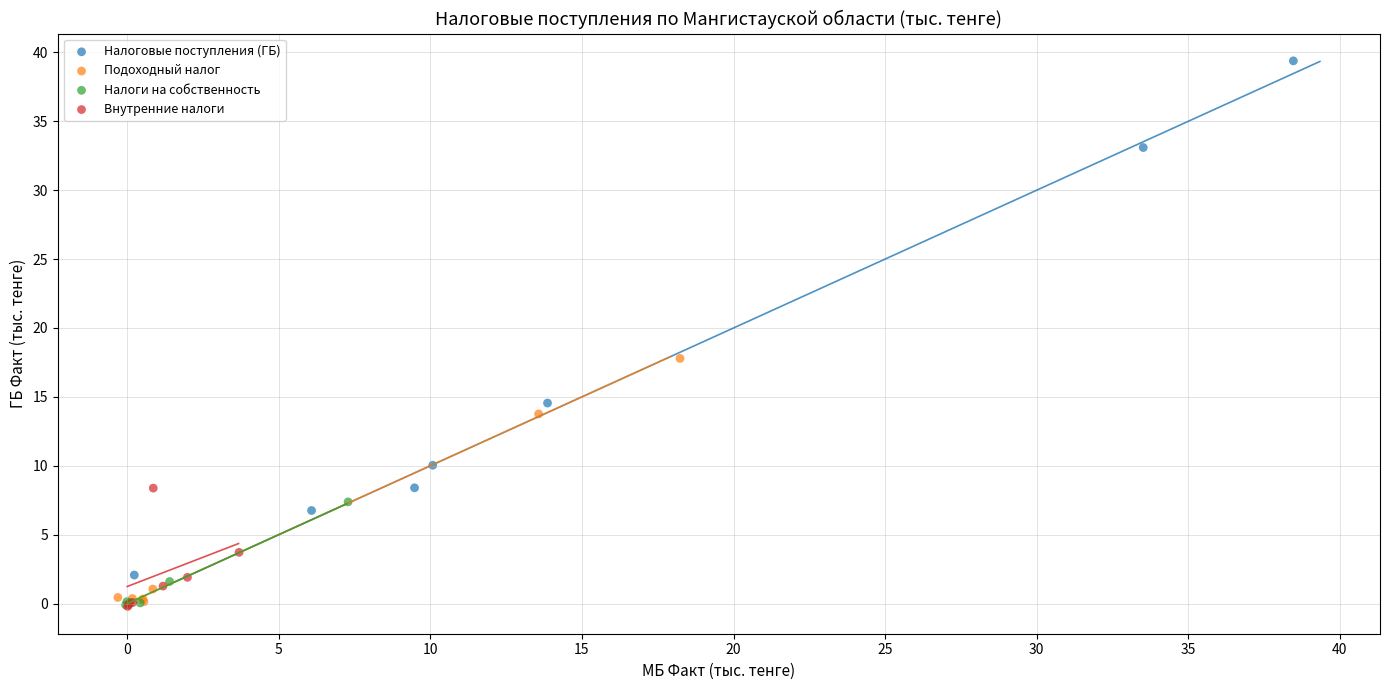

Which series contains the highest Y value?

Налоговые поступления (ГБ)